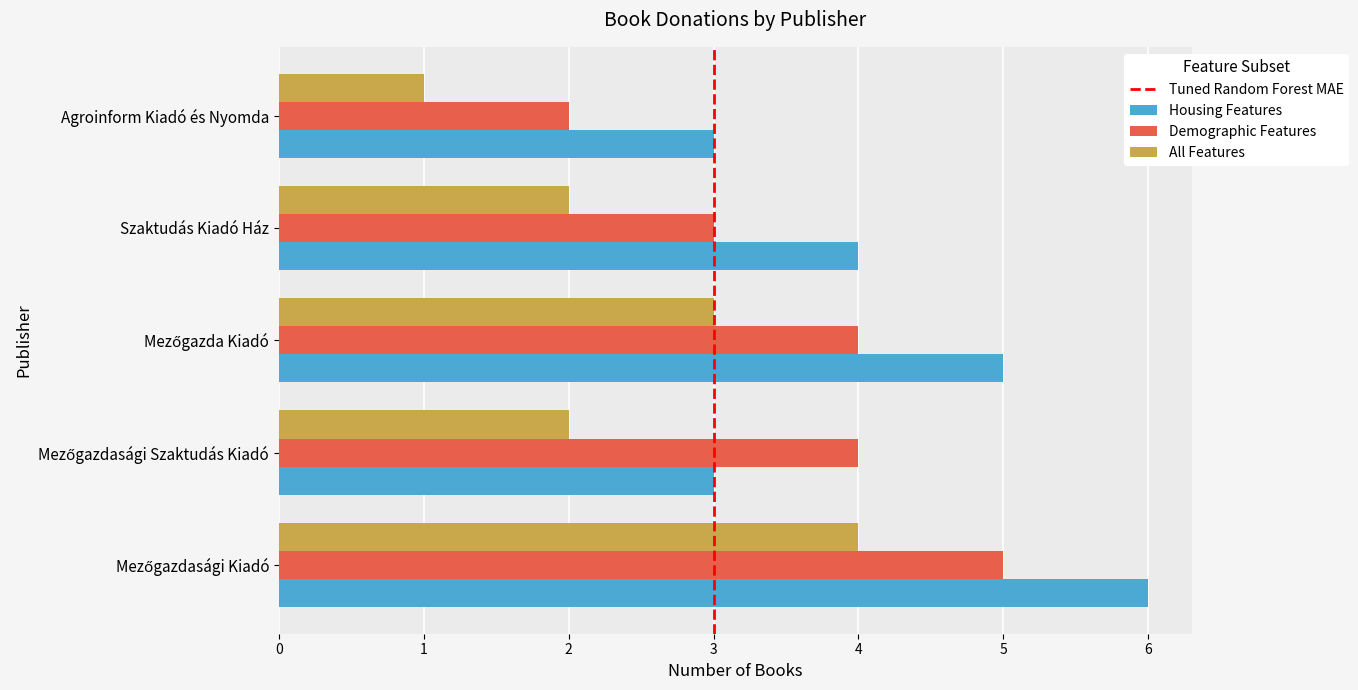

Rank the series at Szaktudás Kiadó Ház from highest to lowest value.

Housing Features, Demographic Features, All Features